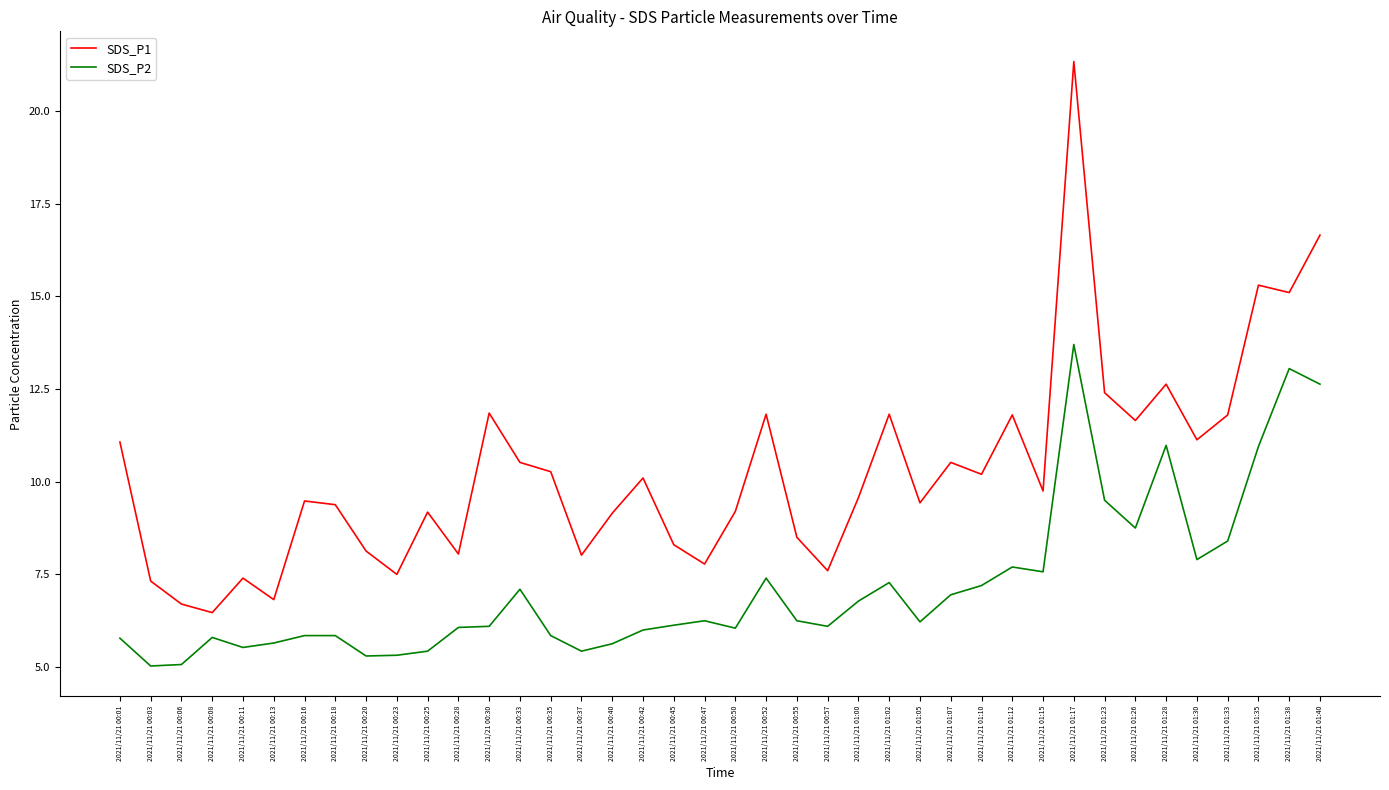

What is the difference between the SDS_P1 values at 2021/11/21 00:37 and 2021/11/21 00:13?

1.2